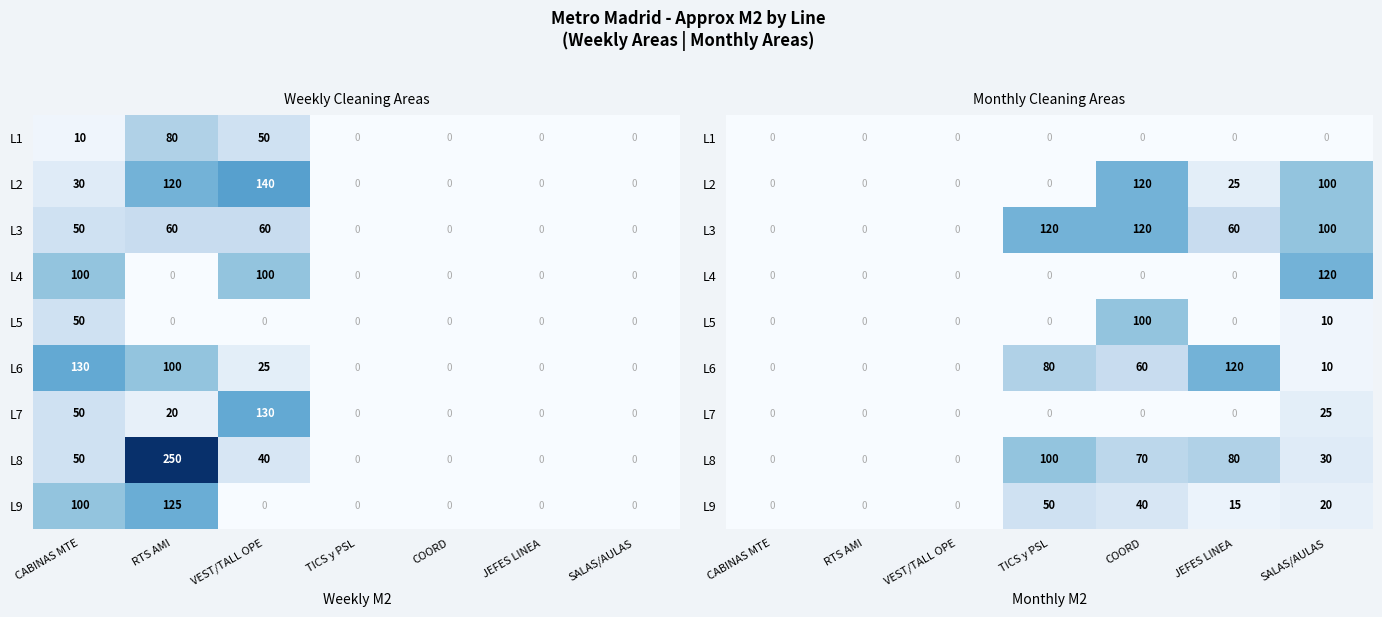

What is the difference between the highest and lowest values at SALAS/AULAS?

120